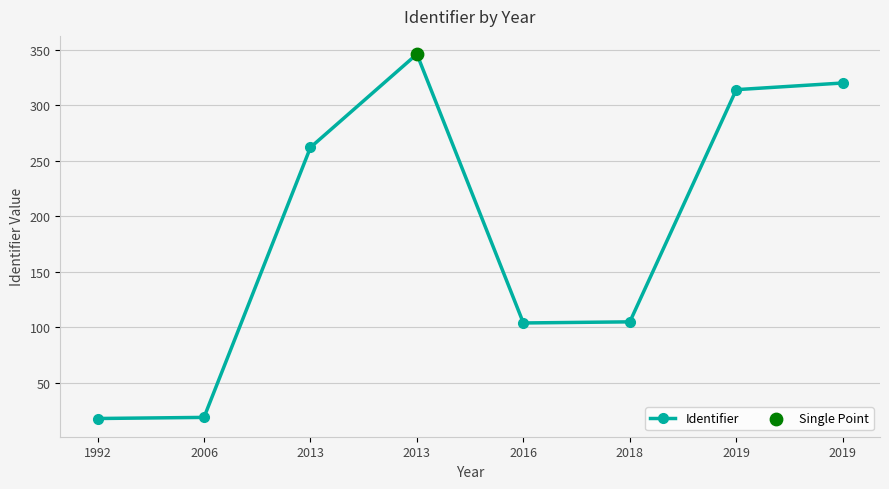

How many lines are shown in the chart?

1